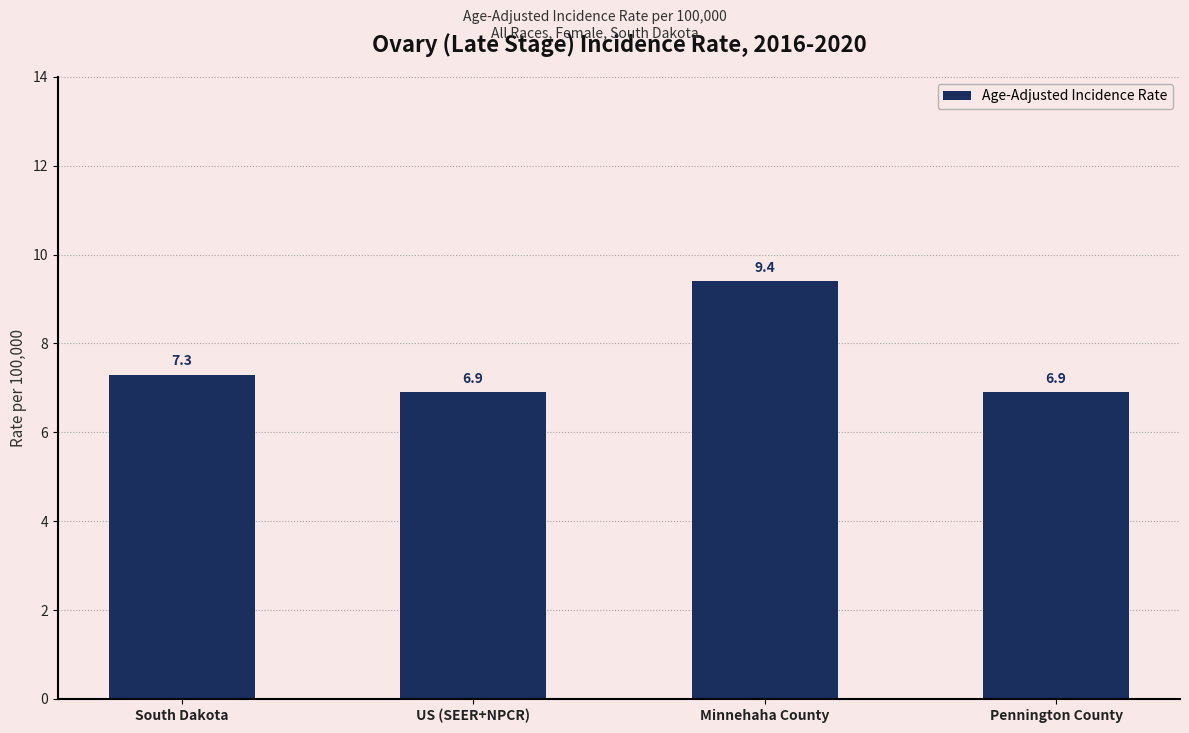

What position from the left is Minnehaha County?

3